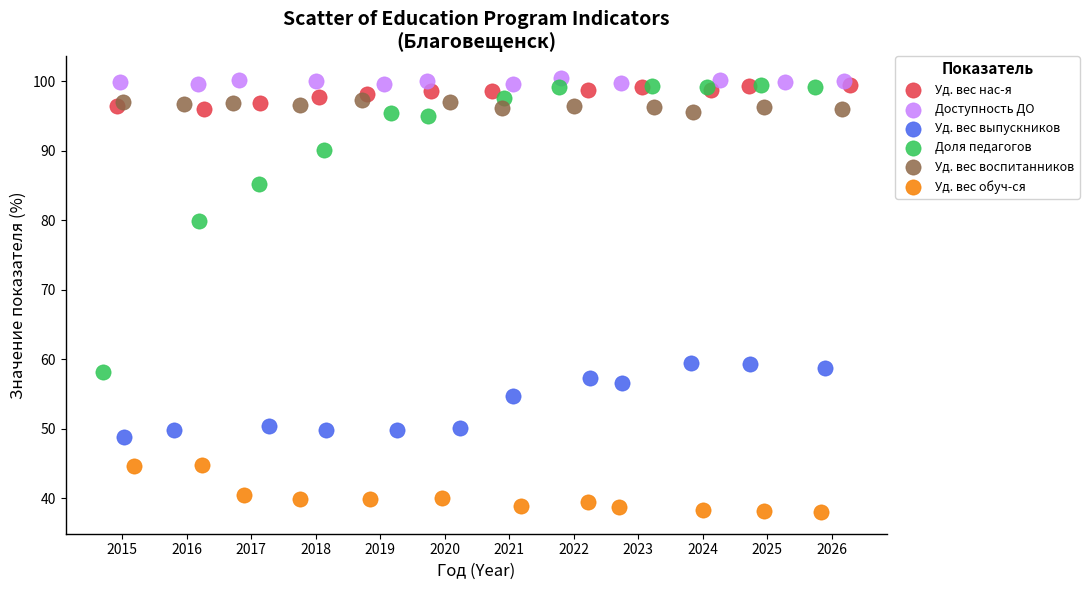

Which series reaches the maximum Y coordinate?

Доступность ДО